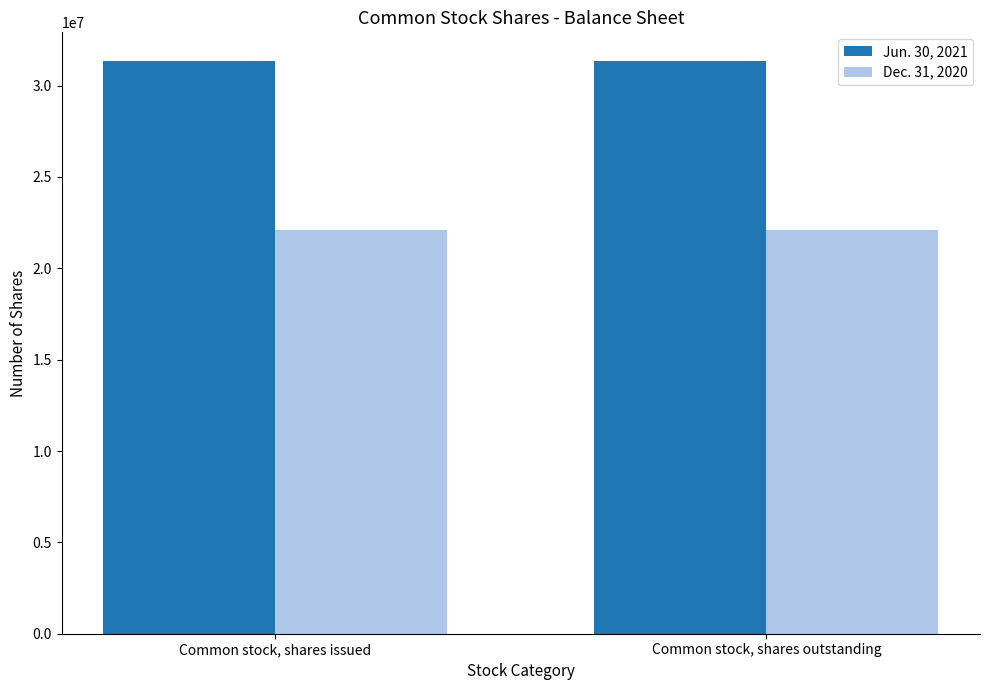

What value does the Dec. 31, 2020 series have at Common stock, shares issued?

22097820